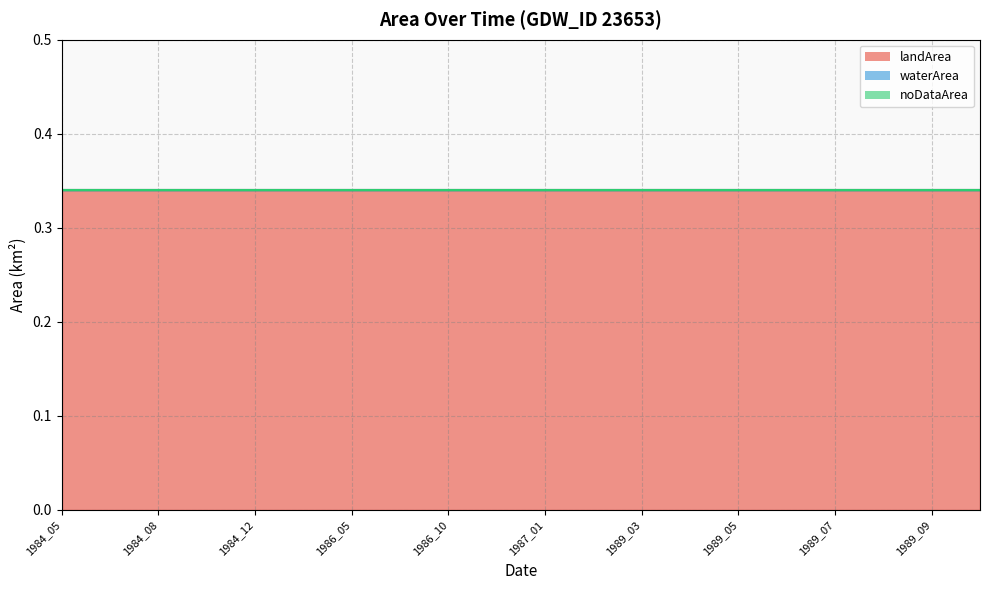

True or false: waterArea and noDataArea cross at least once.

False